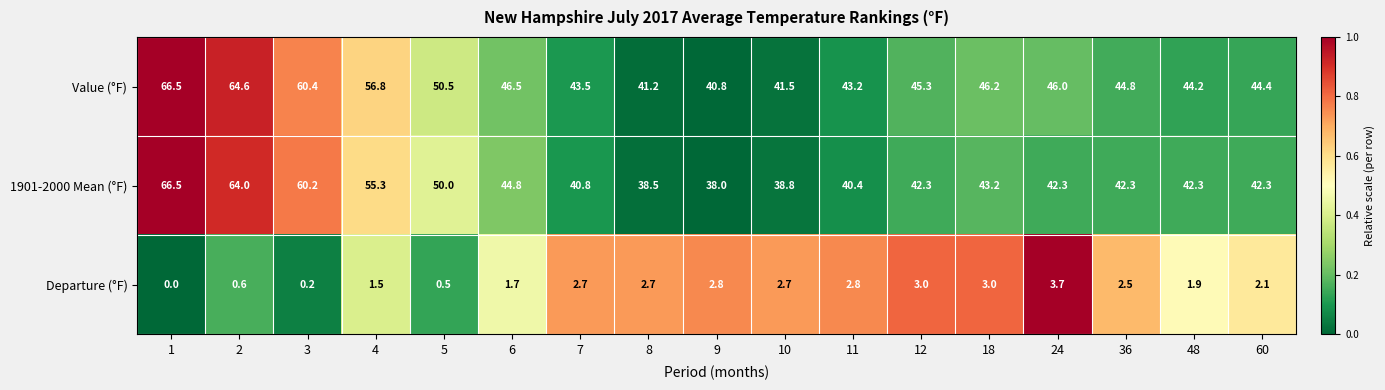

The value of Departure (°F) at 2 is 0.8. True or false?

False